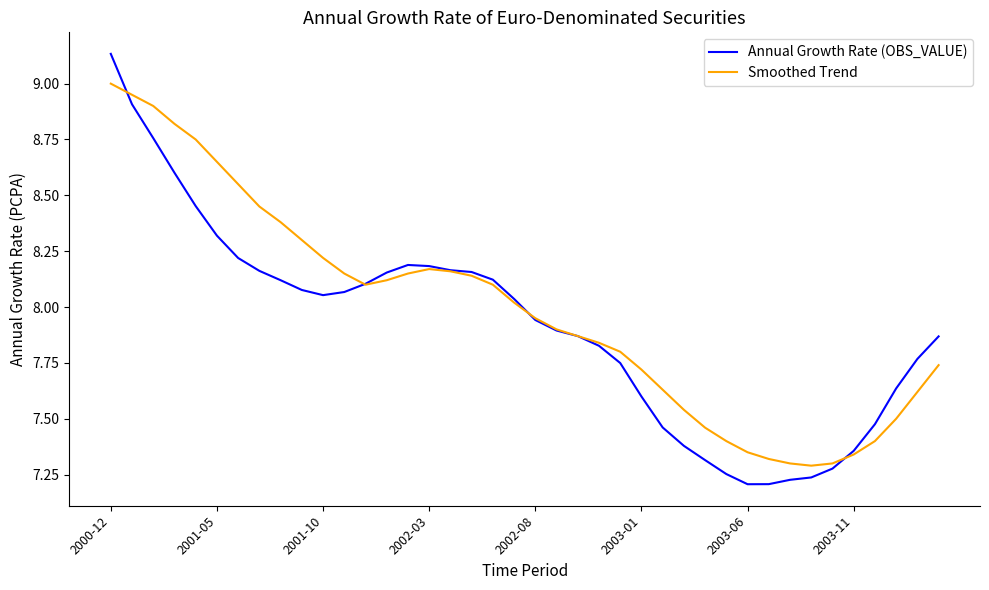

Which series has the largest range (max minus min)?

Annual Growth Rate (OBS_VALUE)